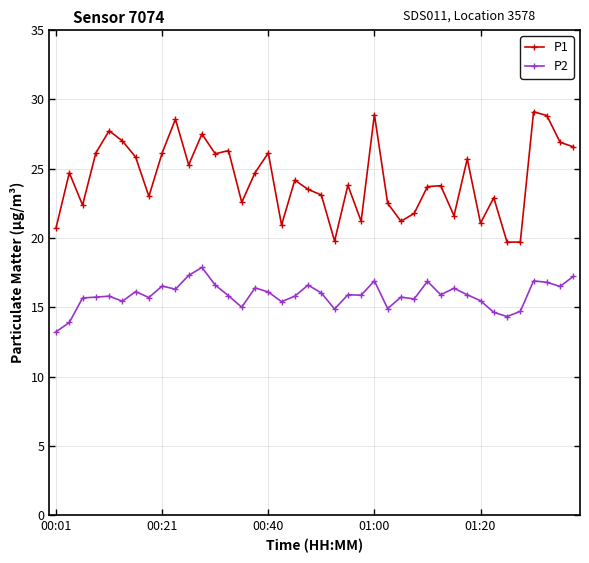

Which series has the widest spread of values?

P1